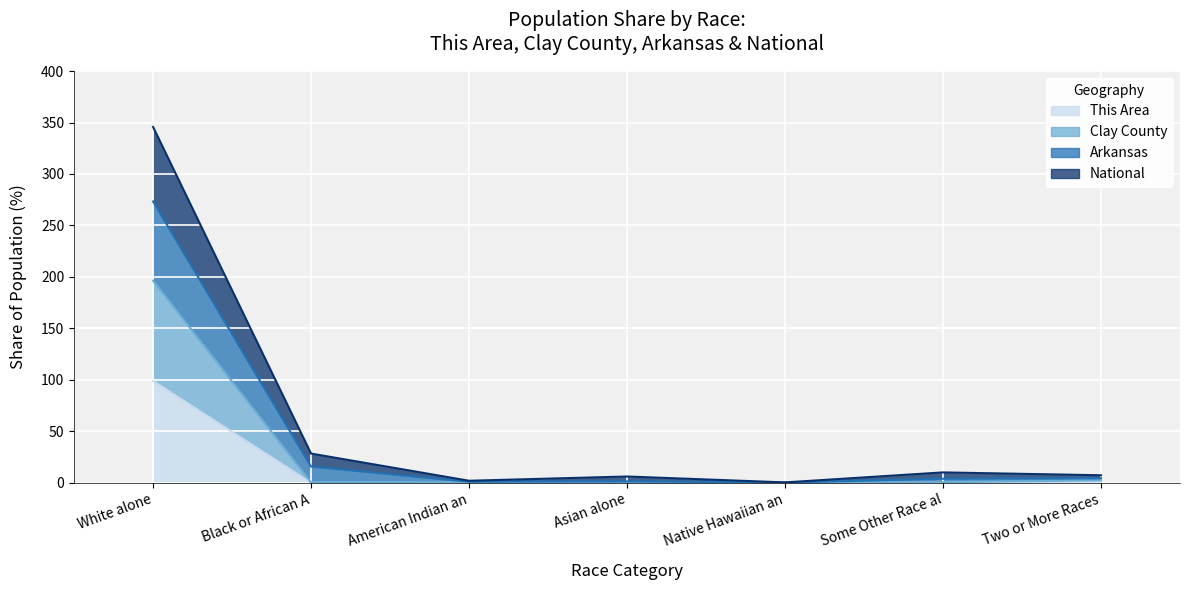

Is it true that National equals 2.3 at Asian alone?

False